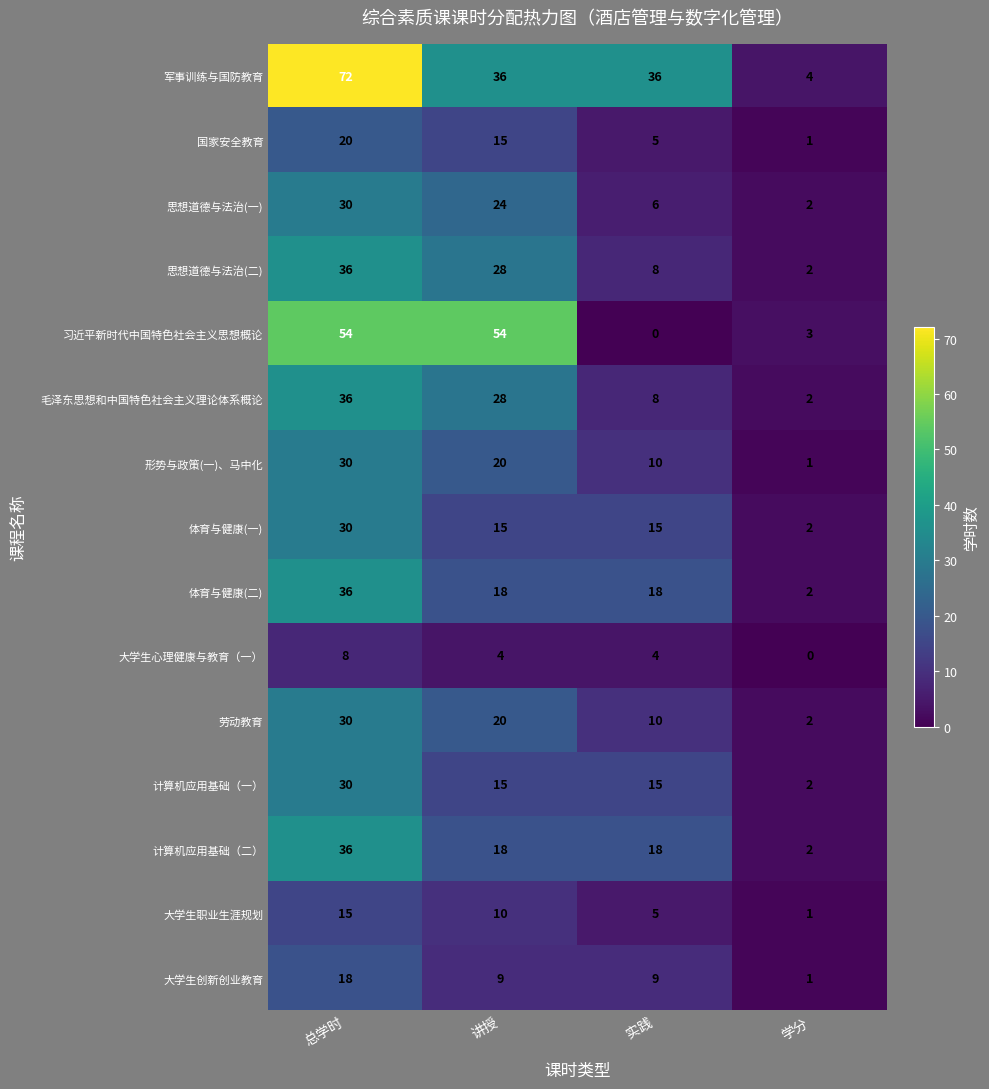

What is the difference between the maximum and minimum values in the 体育与健康(二) series?

34